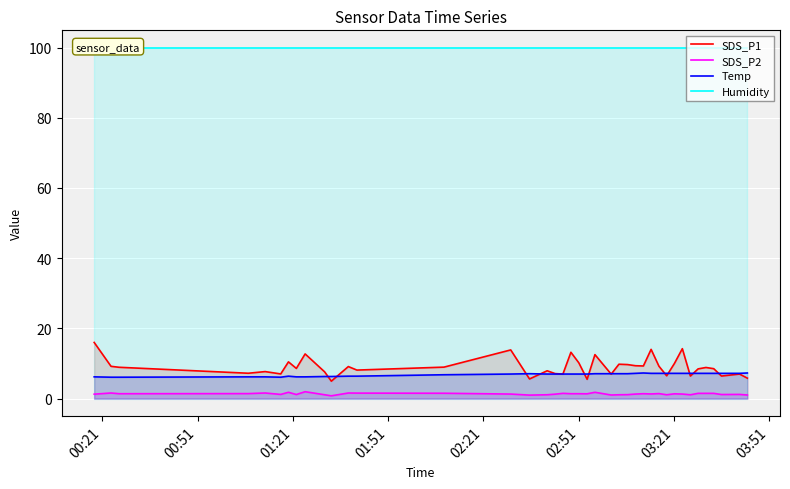

Reading left to right, extract all data points from this chart.

SDS_P1: 16.0	9.2	8.9	7.2	7.7	7.0	10.5	8.6	12.7	7.6	5.0	9.1	8.1	9.0	13.9	5.6	7.9	7.1	7.0	13.2	10.2	5.5	12.5	7.0	9.8	9.7	9.4	9.3	14.0	9.2	6.5	10.0	14.2	6.4	8.5	8.9	8.5	6.4	7.0	5.8
SDS_P2: 1.3	1.6	1.4	1.4	1.6	1.2	1.8	1.2	2.0	1.1	0.8	1.6	1.6	1.5	1.3	1.0	1.1	1.3	1.5	1.4	1.4	1.4	1.8	1.0	1.1	1.1	1.3	1.4	1.3	1.4	1.1	1.4	1.3	1.1	1.5	1.5	1.5	1.2	1.2	1.0
Temp: 6.2	6.1	6.1	6.2	6.2	6.1	6.4	6.2	6.2	6.3	6.3	6.4	6.4	6.8	7.0	7.1	7.0	7.0	7.0	7.0	7.0	7.0	7.1	7.1	7.1	7.1	7.2	7.3	7.2	7.2	7.2	7.2	7.2	7.2	7.2	7.2	7.2	7.2	7.2	7.3
Humidity: 99.9	99.9	99.9	99.9	99.9	99.9	99.9	99.9	99.9	99.9	99.9	99.9	99.9	99.9	99.9	99.9	99.9	99.9	99.9	99.9	99.9	99.9	99.9	99.9	99.9	99.9	99.9	99.9	99.9	99.9	99.9	99.9	99.9	99.9	99.9	99.9	99.9	99.9	99.9	99.9